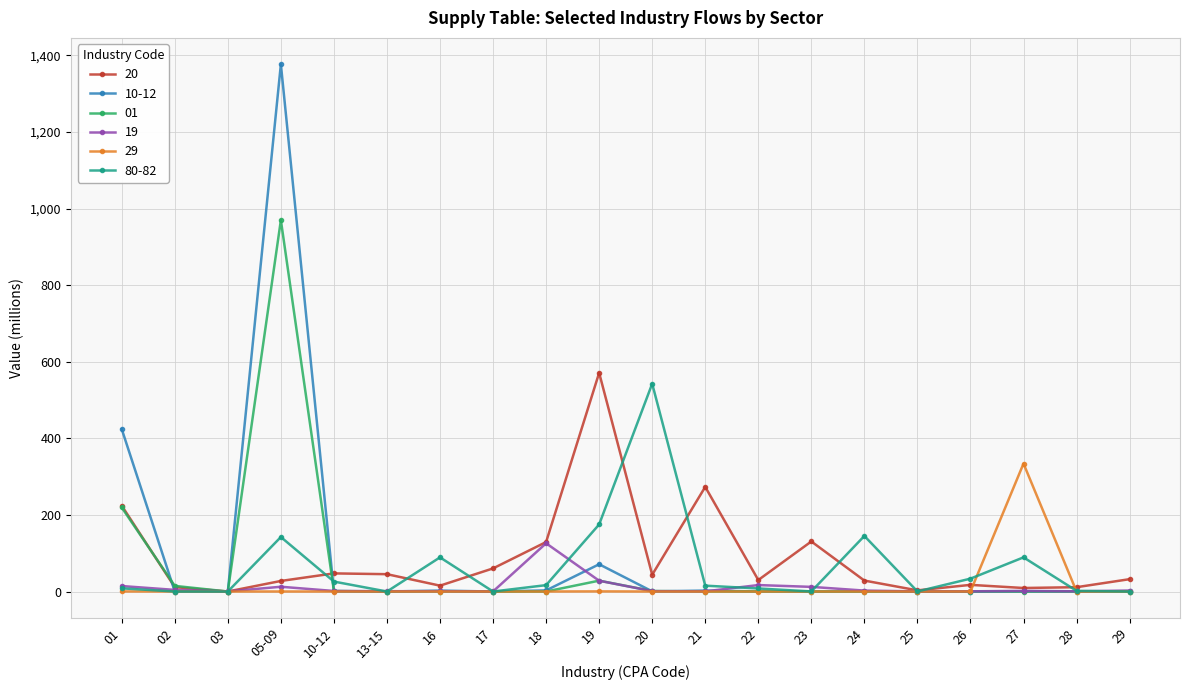

Where does the 19 series first go above 1?

01